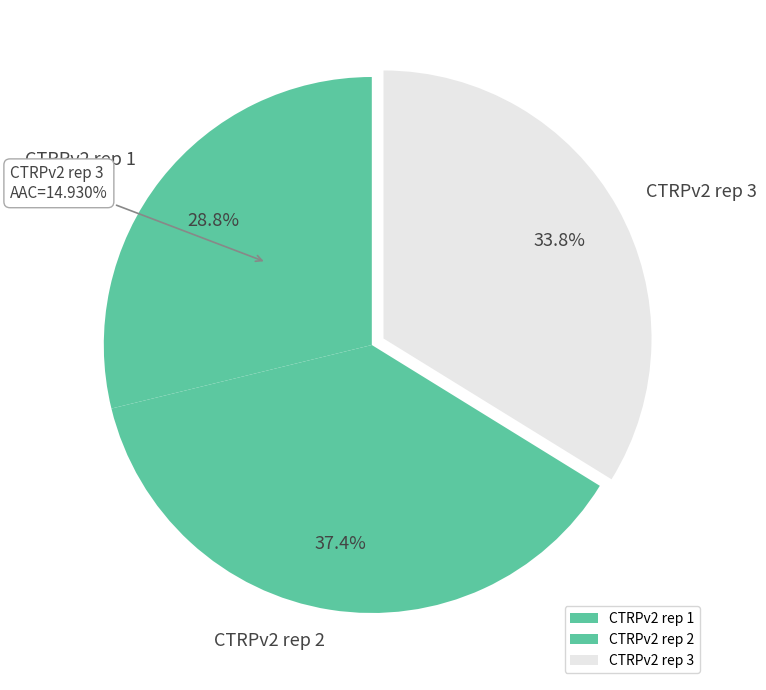

How many slices are in this pie chart?

3